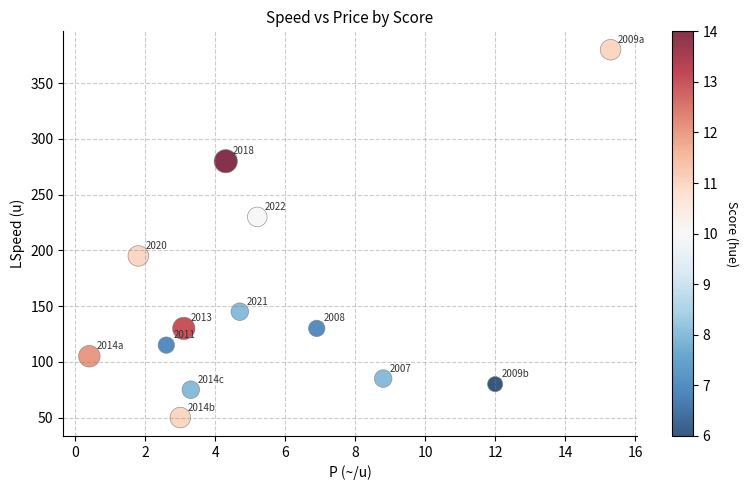

What is the range of Y values (max minus min)?

330